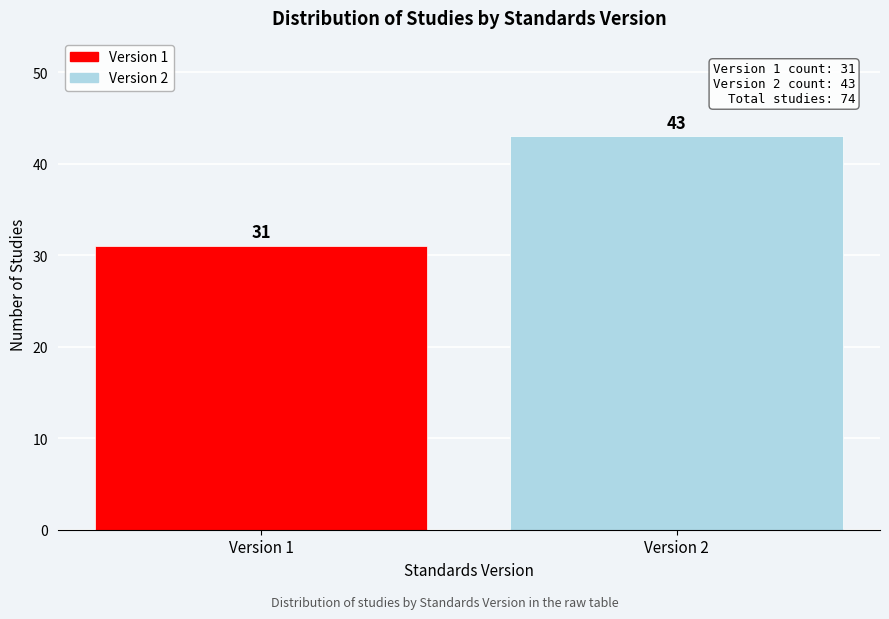

Reading left to right, transcribe all the data shown in this chart.

31	43